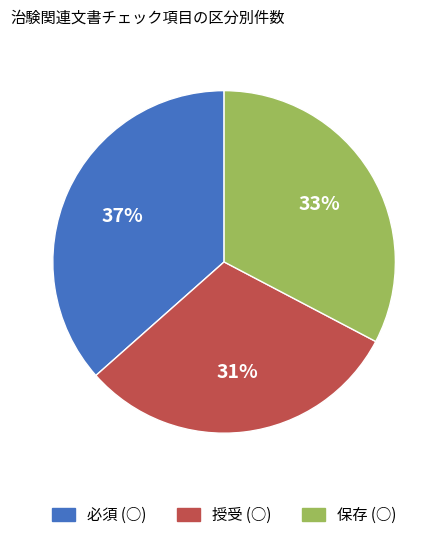

Rank the categories by value from highest to lowest.

必須 (○), 保存 (○), 授受 (○)